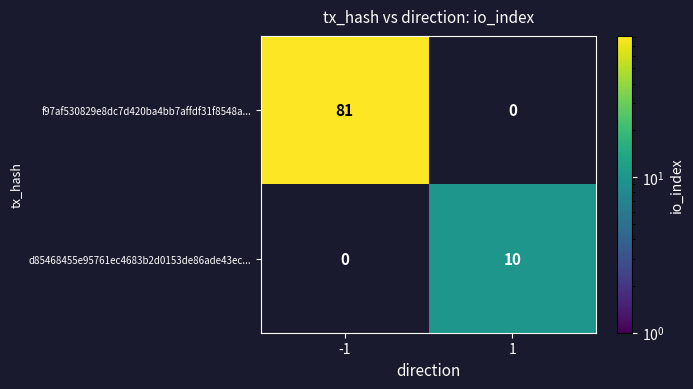

Rank the categories by d85468455e95761ec4683b2d0153de86ade43ec... value from lowest to highest.

-1, 1